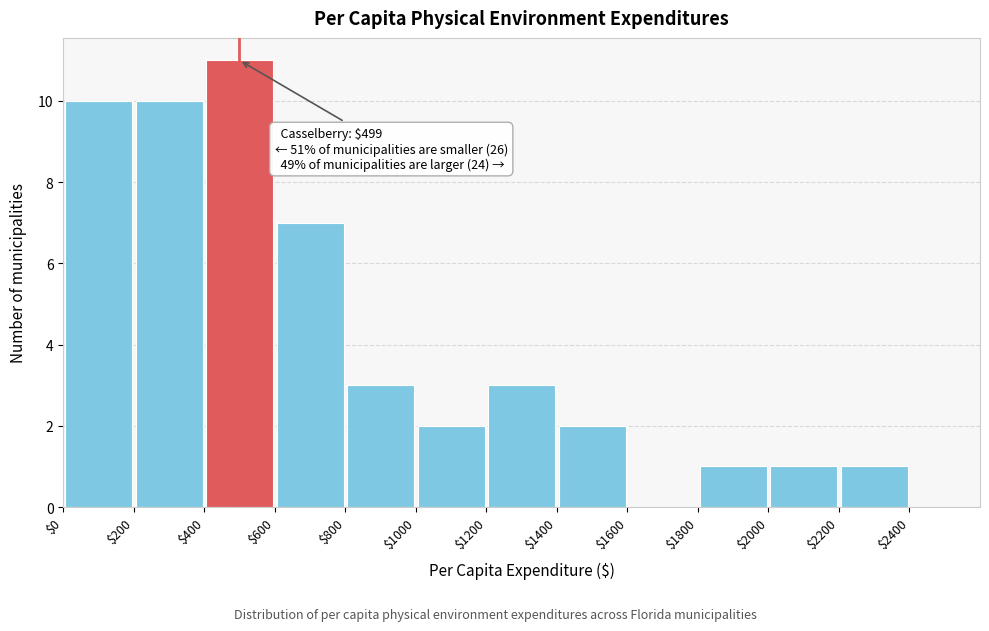

Which range on the x-axis has the tallest bar?

$400 to $600